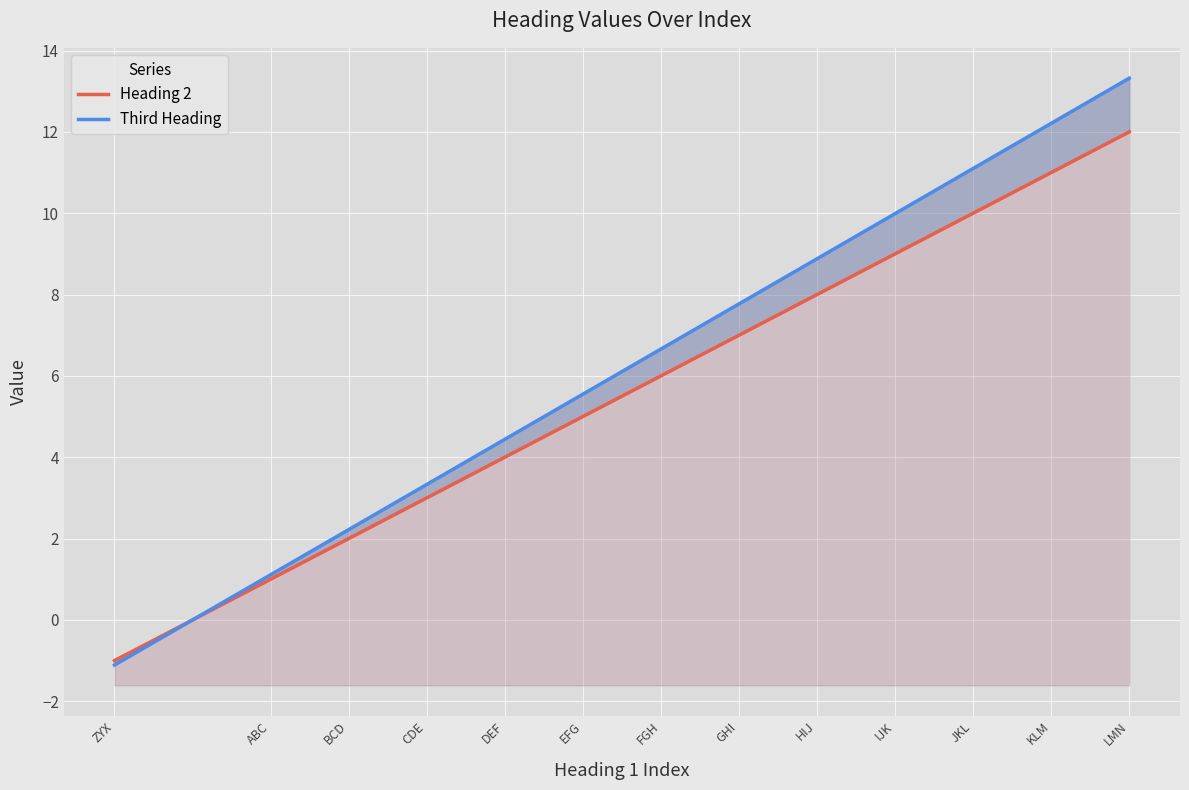

Where is Third Heading nearest to the value 6?

EFG